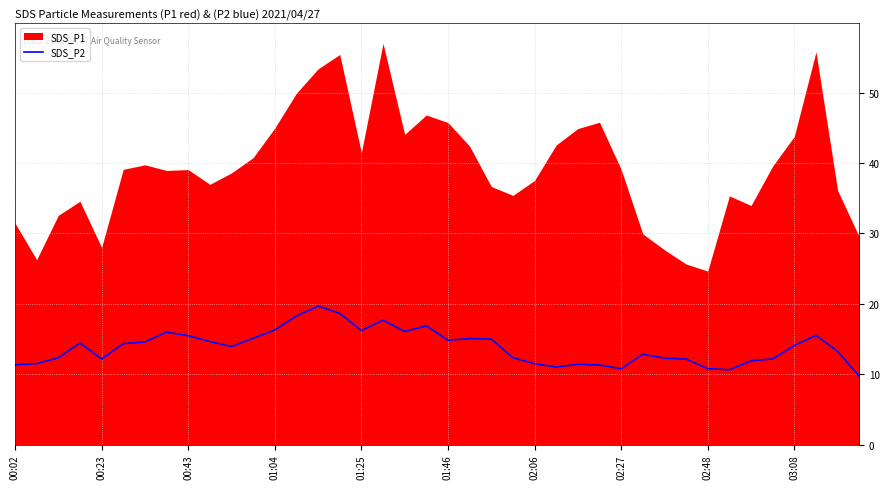

What is the lowest value of the SDS_P2 series?

9.7